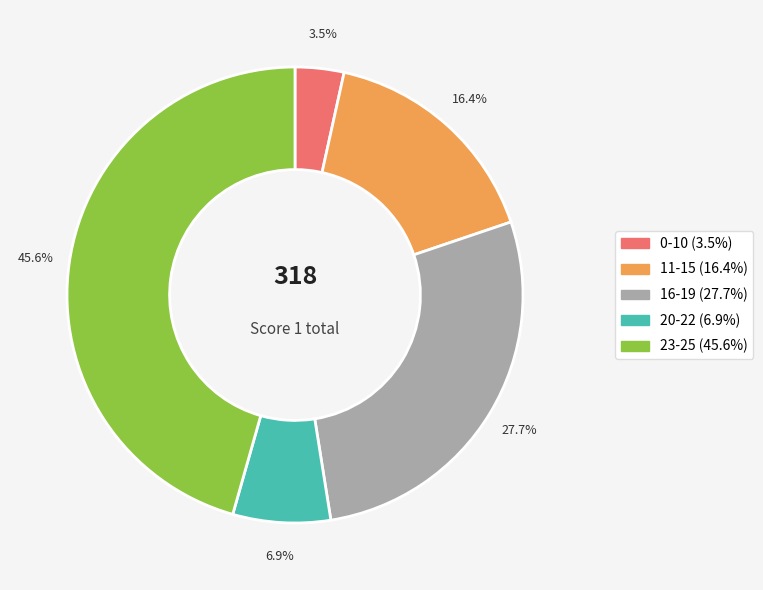

Does any single category account for the majority?

No